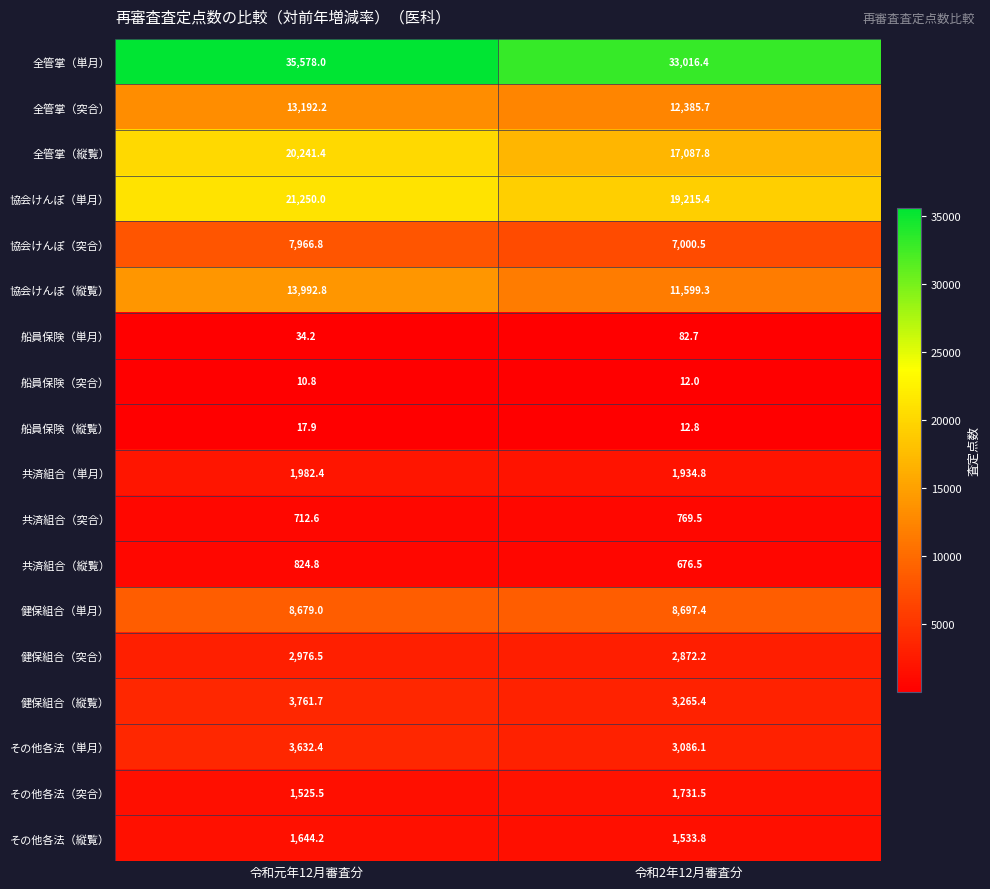

At which category does the chart reach its peak across all series?

令和元年12月審査分